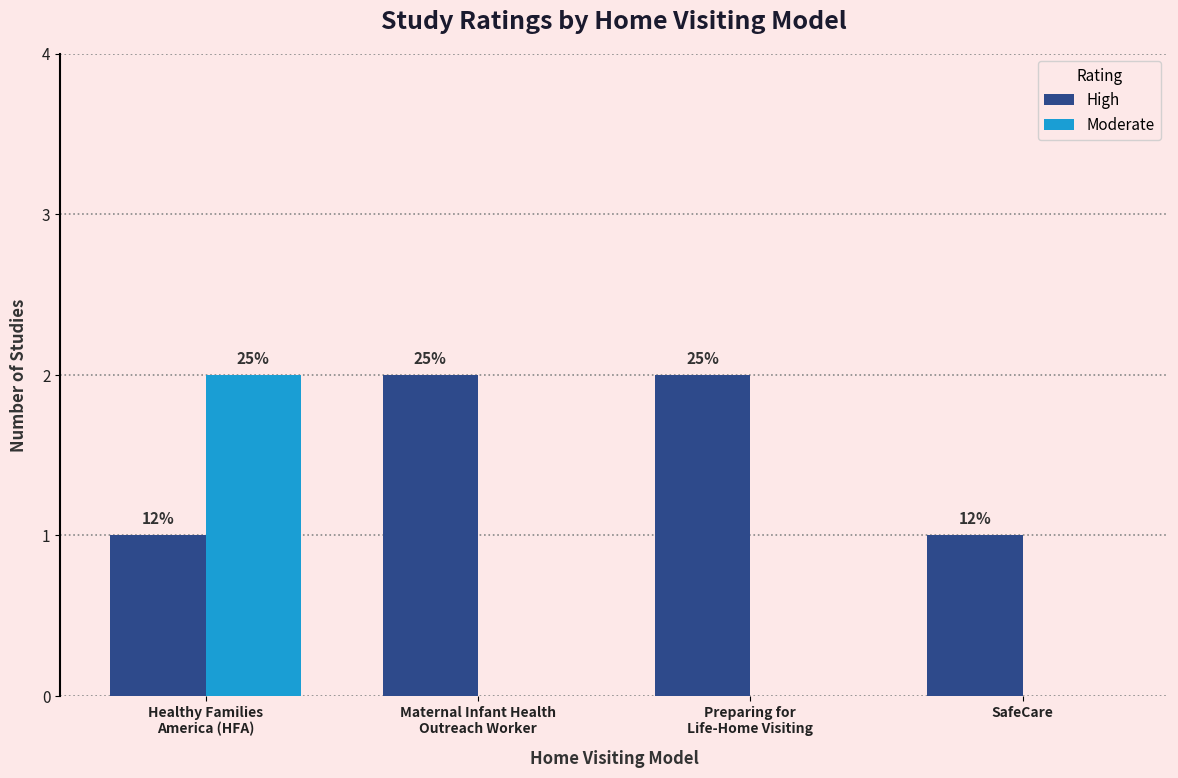

Is it true that Moderate equals 0 at SafeCare?

True